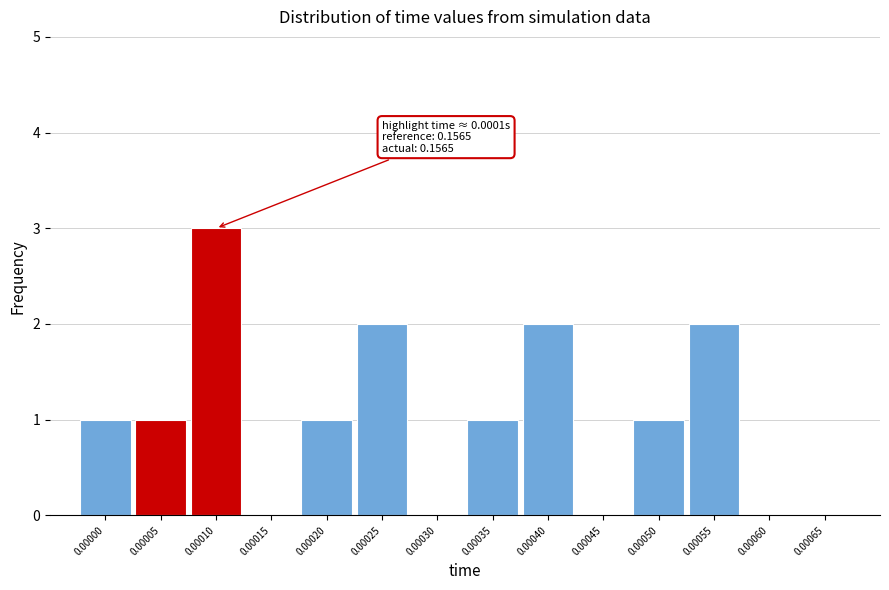

Reading left to right, list all the values displayed in this chart.

0.00000=1	0.00005=1	0.00010=3	0.00015=0	0.00020=1	0.00025=2	0.00030=0	0.00035=1	0.00040=2	0.00045=0	0.00050=1	0.00055=2	0.00060=0	0.00065=0